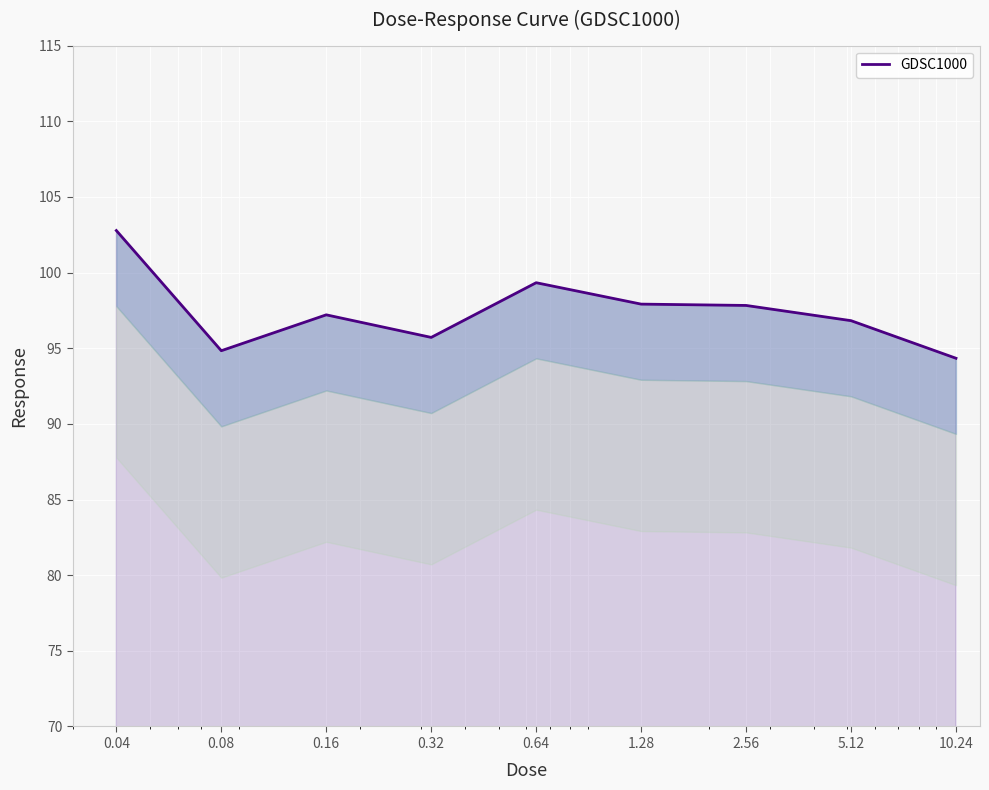

How many points are lower than both their immediate neighbors (excluding endpoints)?

2